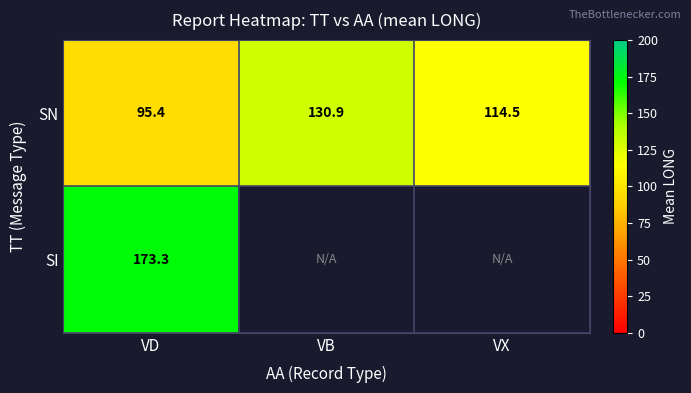

At which category is the sum across all series the highest?

VD